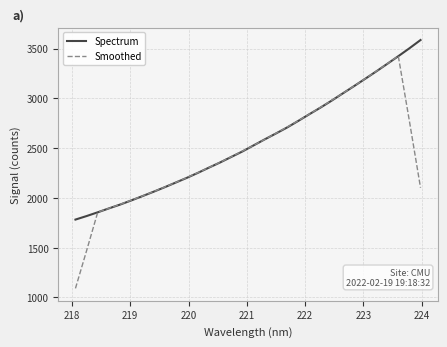

Rank the series by their maximum value, from highest to lowest.

Spectrum, Smoothed